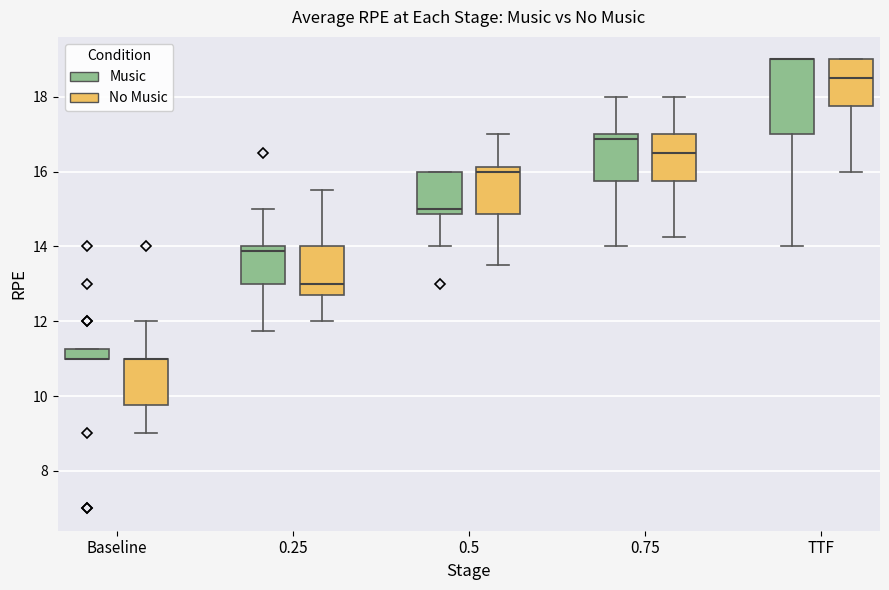

Where is the upper edge of the box for 0.25 (No Music) on the y-axis? The values are not printed on the chart, so give them approximately, as read against the axis.

14.0